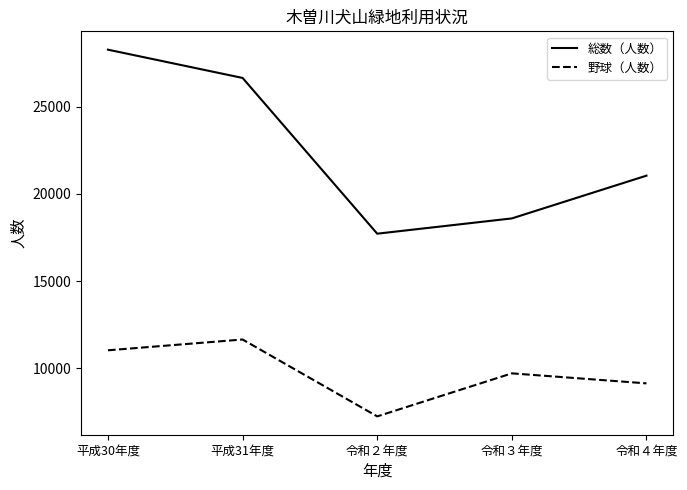

True or false: 野球（人数） has a value of 7235 at 令和２年度.

True